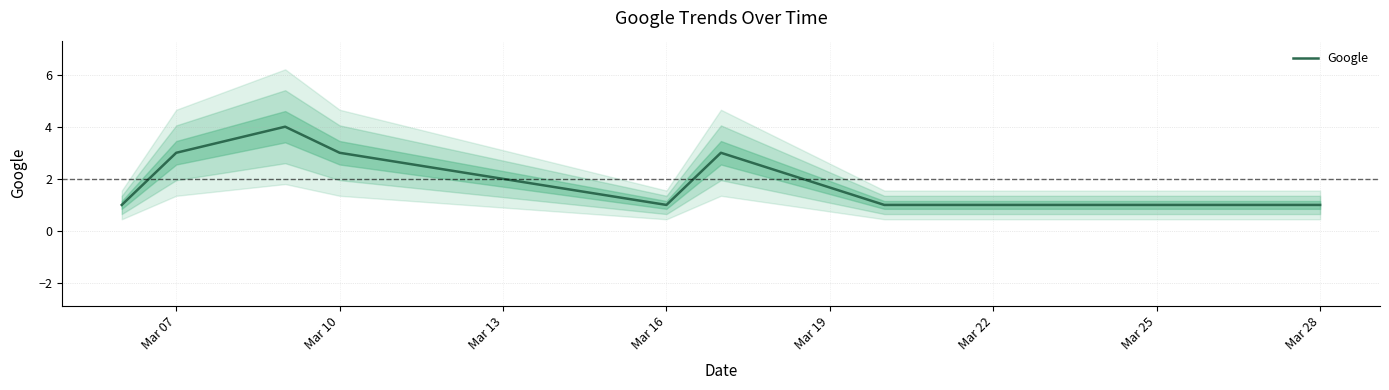

What is the smallest value displayed?

1